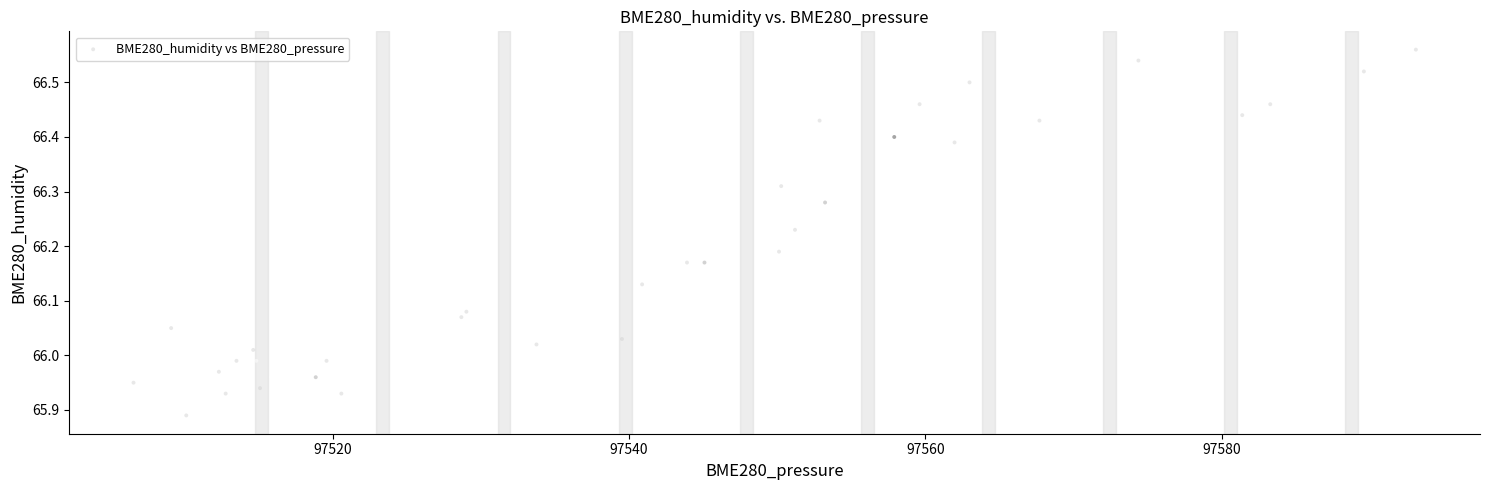

What is the range of Y values (max minus min)?

0.7